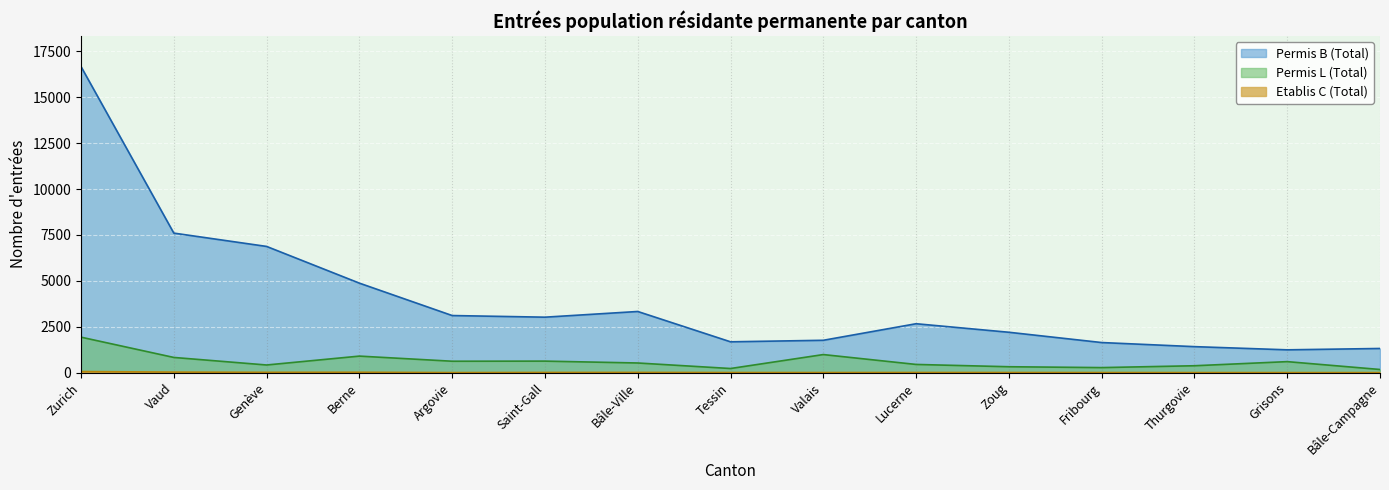

Reading right to left, transcribe all the data shown in this chart.

Permis L (Total): 169	597	373	272	319	444	982	222	523	625	619	898	414	825	1930
Permis B (Total): 1314	1240	1414	1637	2197	2662	1760	1677	3329	3019	3108	4873	6873	7599	16669
Etablis C (Total): 0	0	1	3	5	6	3	4	10	8	1	19	15	27	56